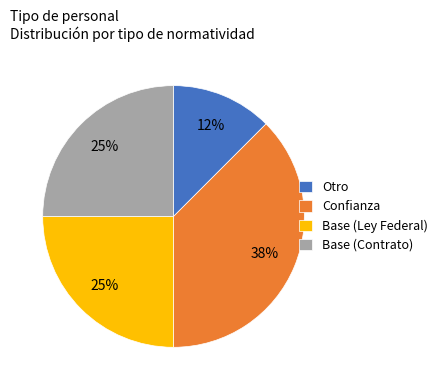

The Confianza slice represents 38% of the pie. True or false?

True